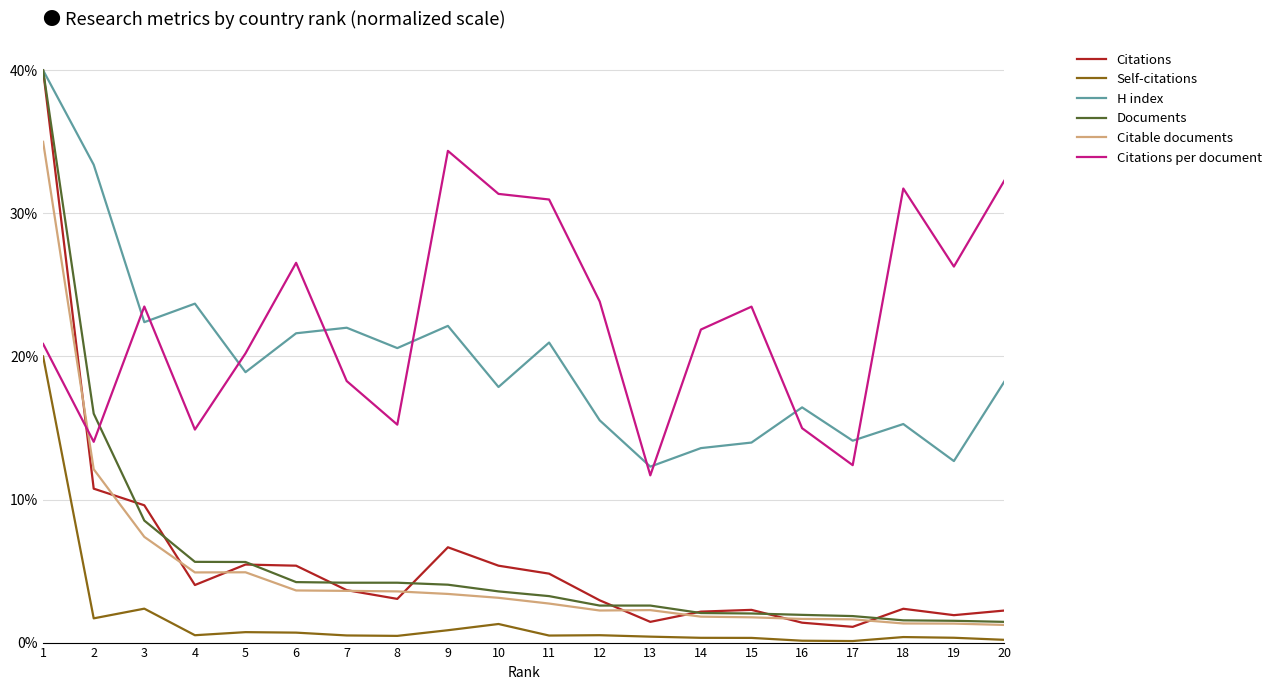

Which series has the largest range (max minus min)?

Citations